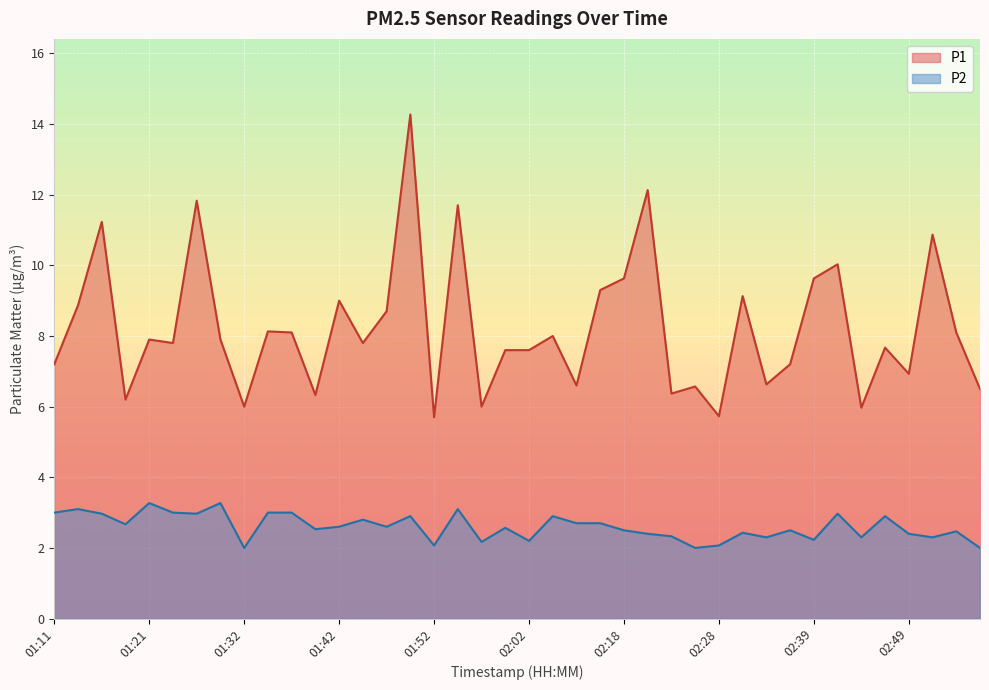

What is the difference between the highest and lowest values at 02:46?

4.8